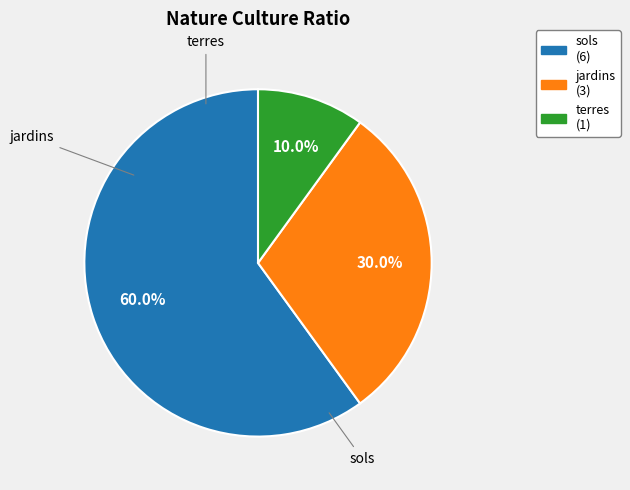

Does any single category account for the majority?

Yes